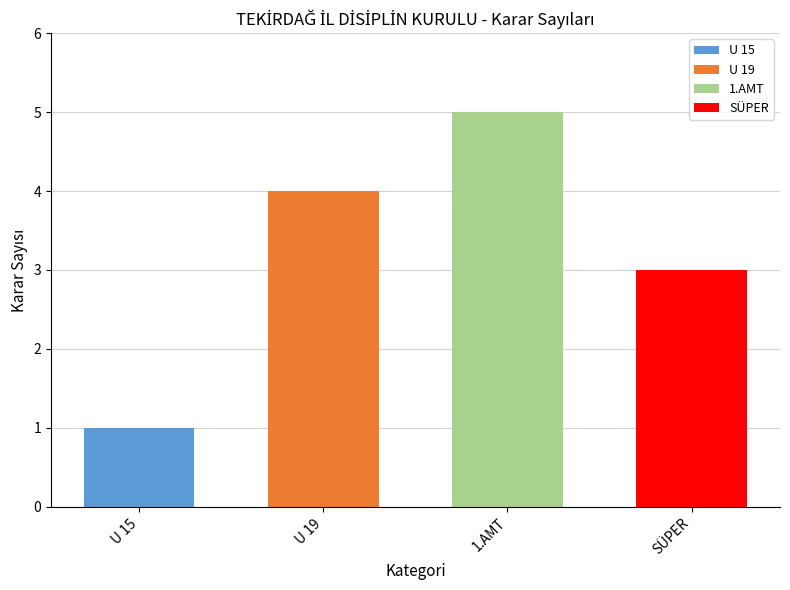

How many data points are less than 4?

2